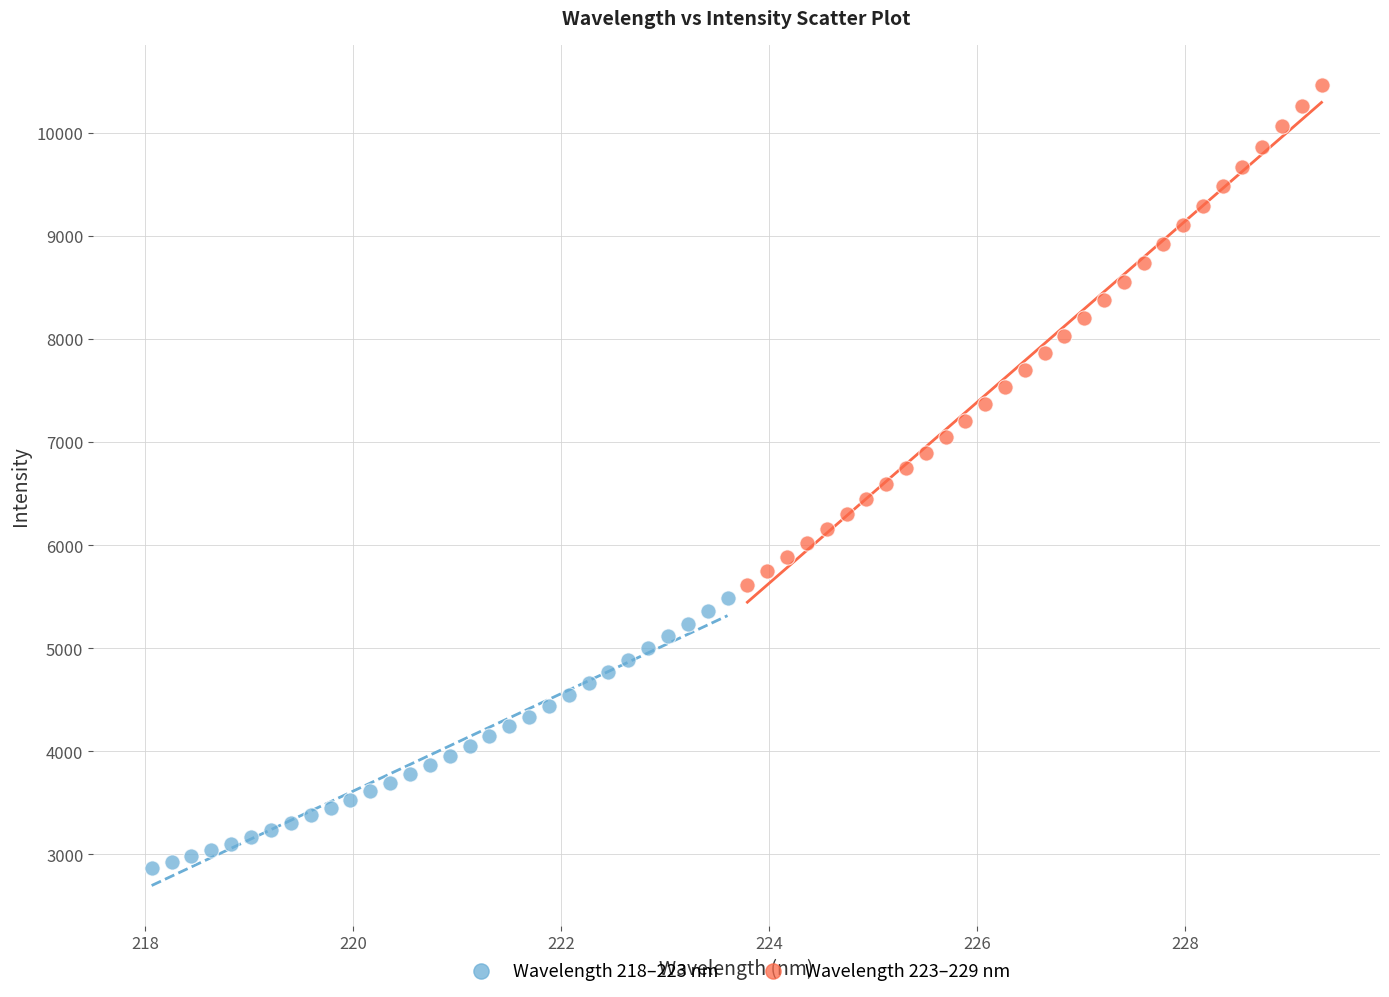

Which series contains the lowest Y value?

Wavelength 218–223 nm